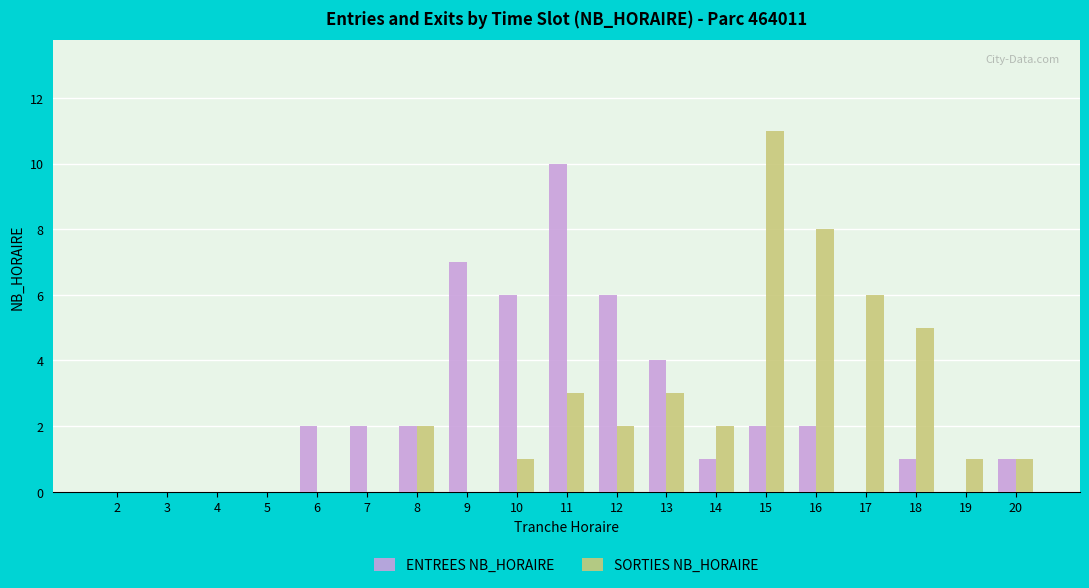

How many ENTREES NB_HORAIRE values are between 0 and 4?

15